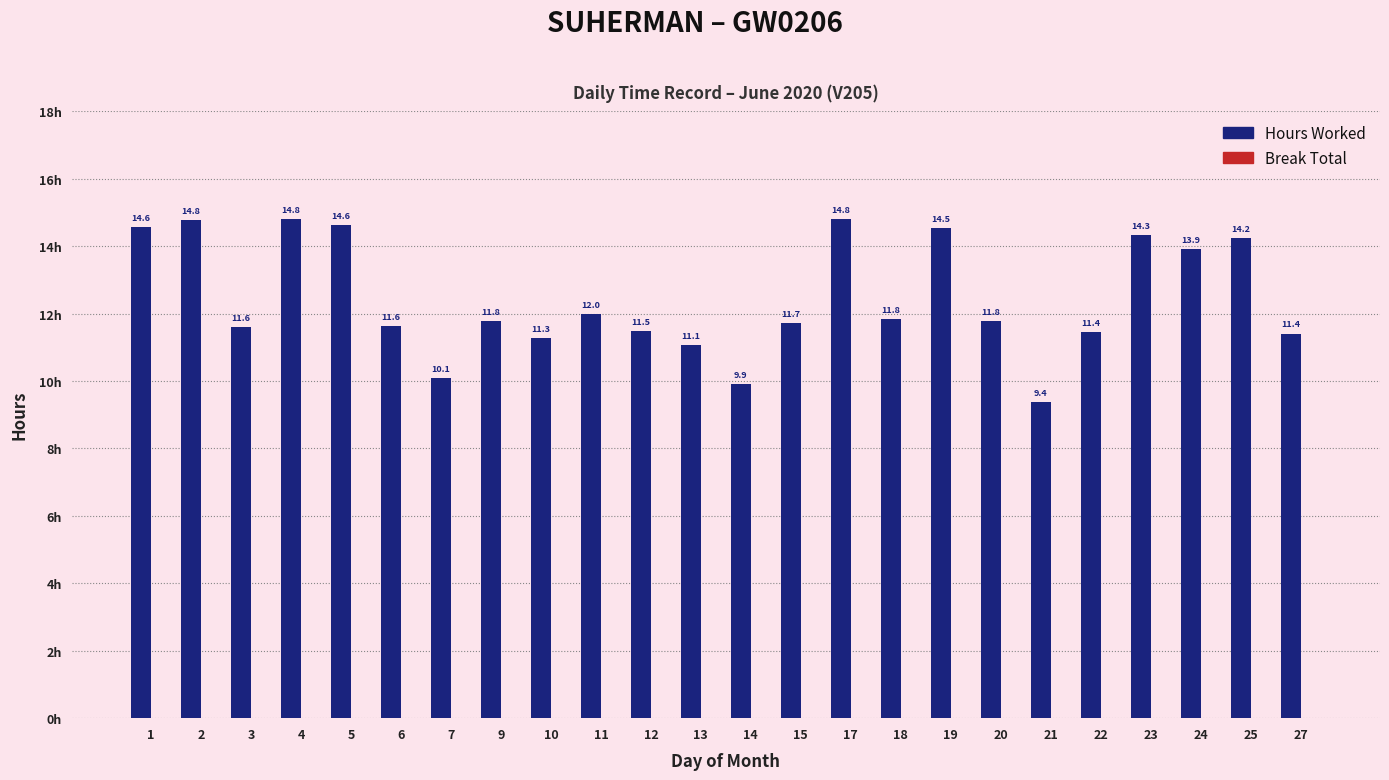

What is the value of the 4th bar from the left?

14.8